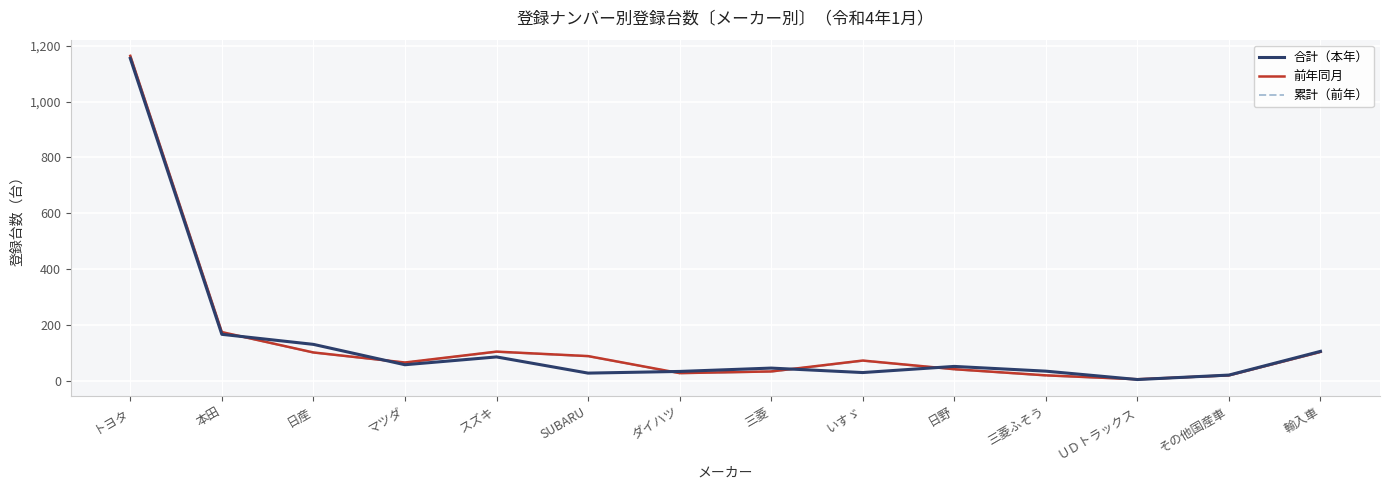

What position from the right is 日産?

12